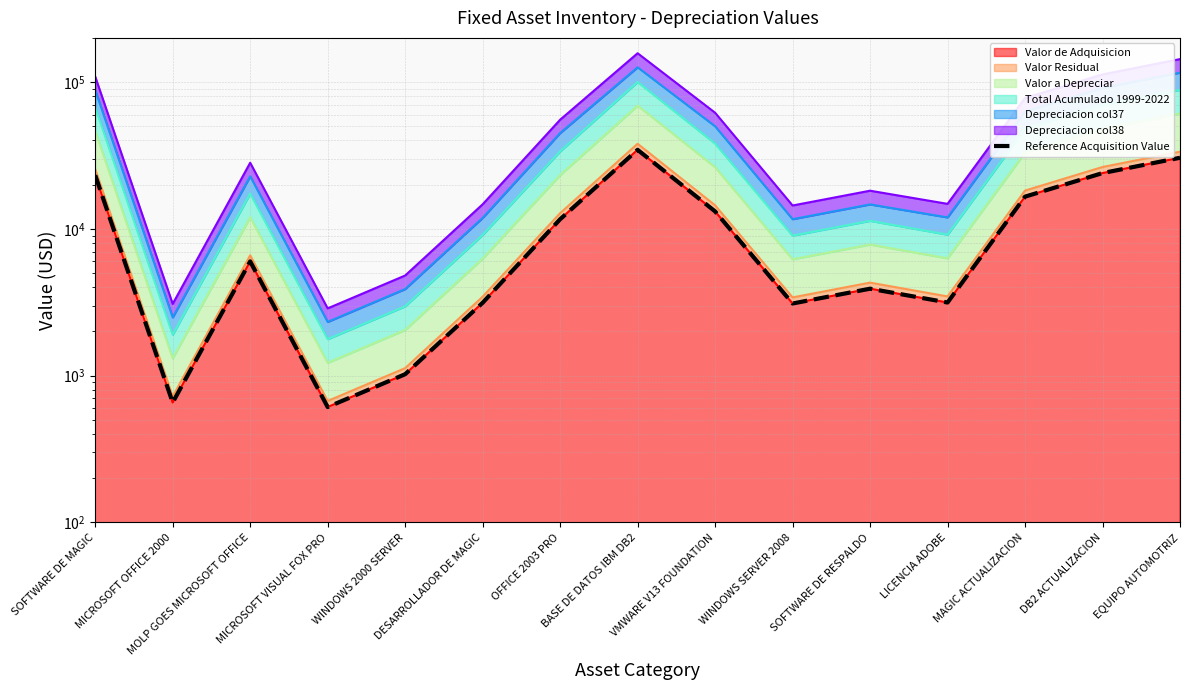

At which category does the chart reach its minimum across all series?

MICROSOFT VISUAL FOX PRO